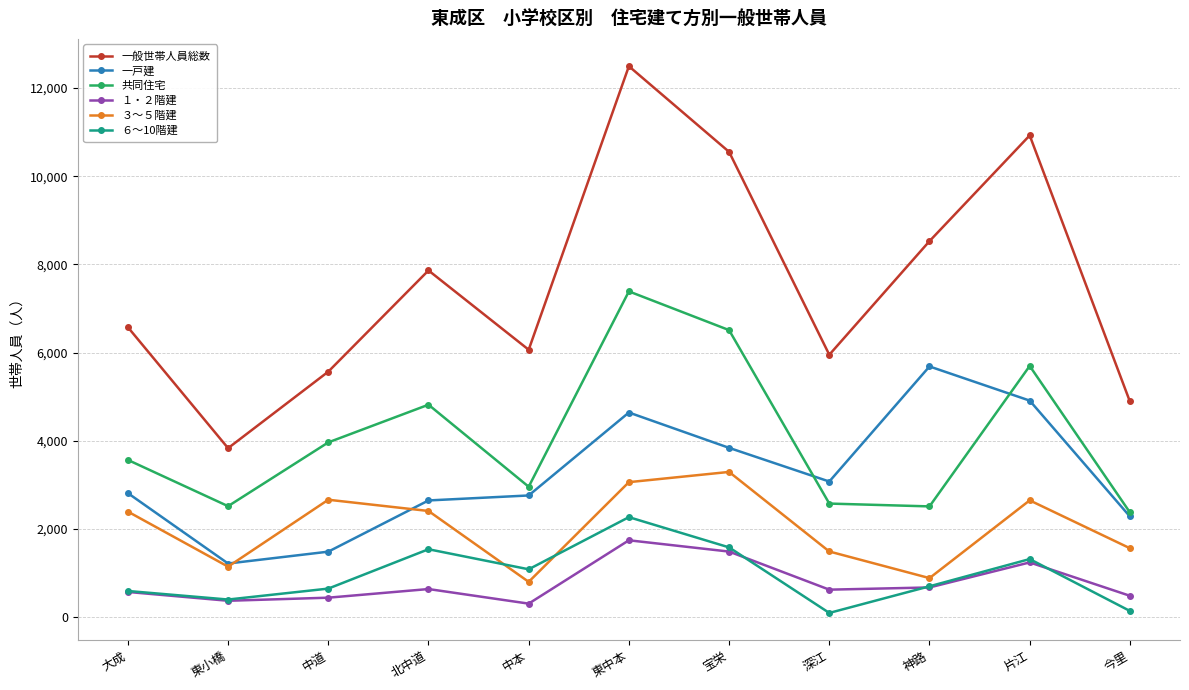

True or false: 一戸建 and 一般世帯人員総数 intersect in this chart.

False